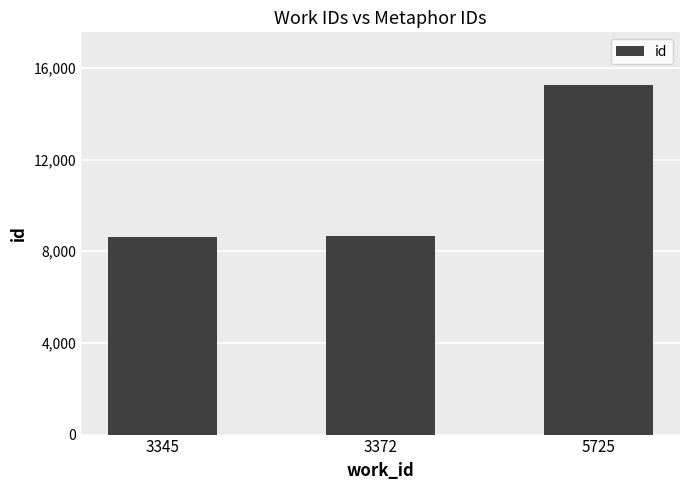

The chart shows a value of 8648 at 3372. True or false?

True